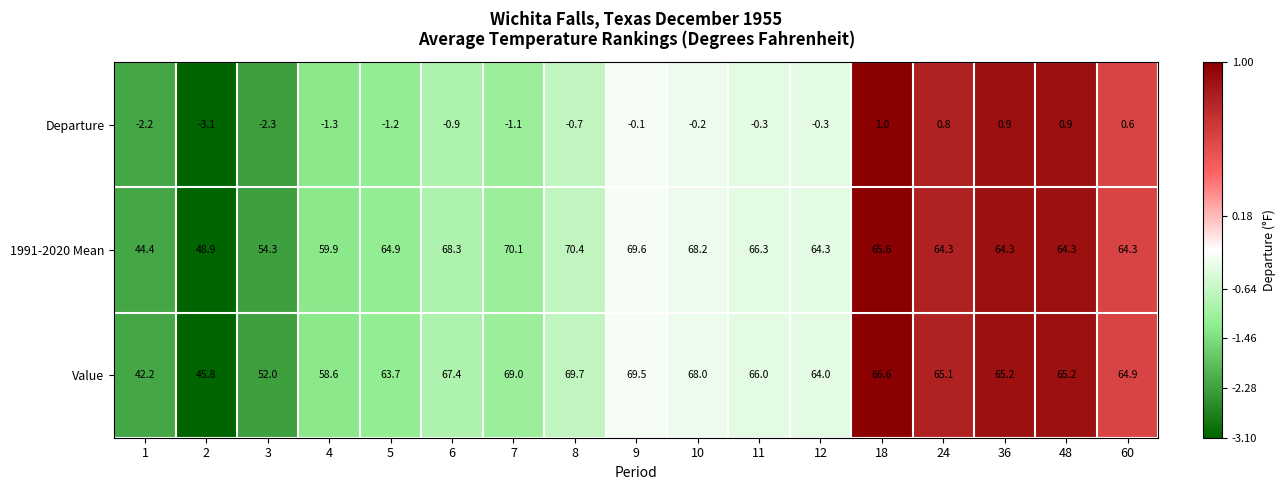

Rank the series by their maximum value, from highest to lowest.

1991-2020 Mean, Value, Departure